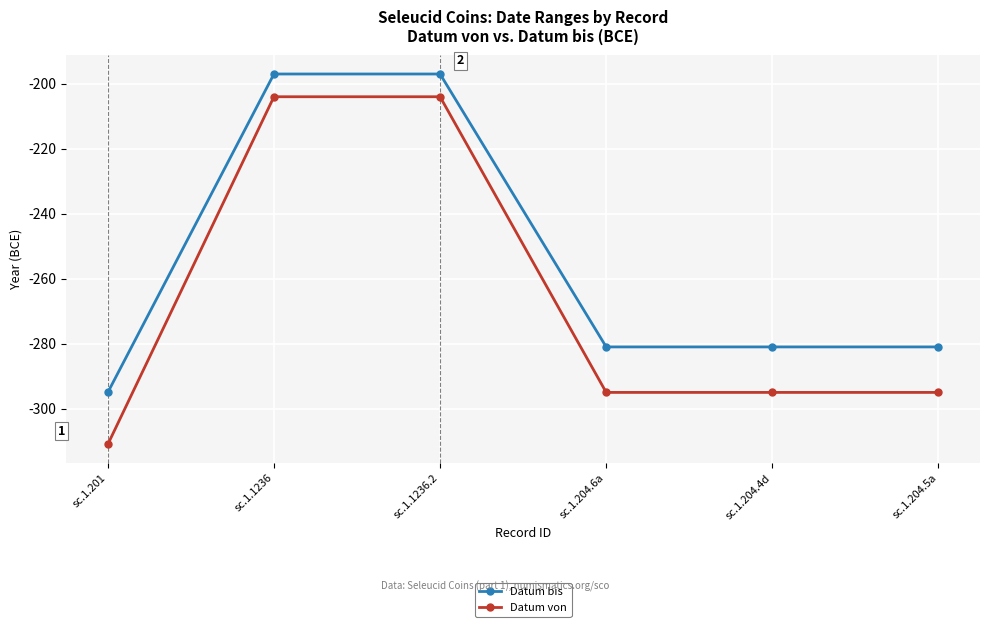

The value of Datum bis at sc.1.1236.2 is -197. True or false?

True